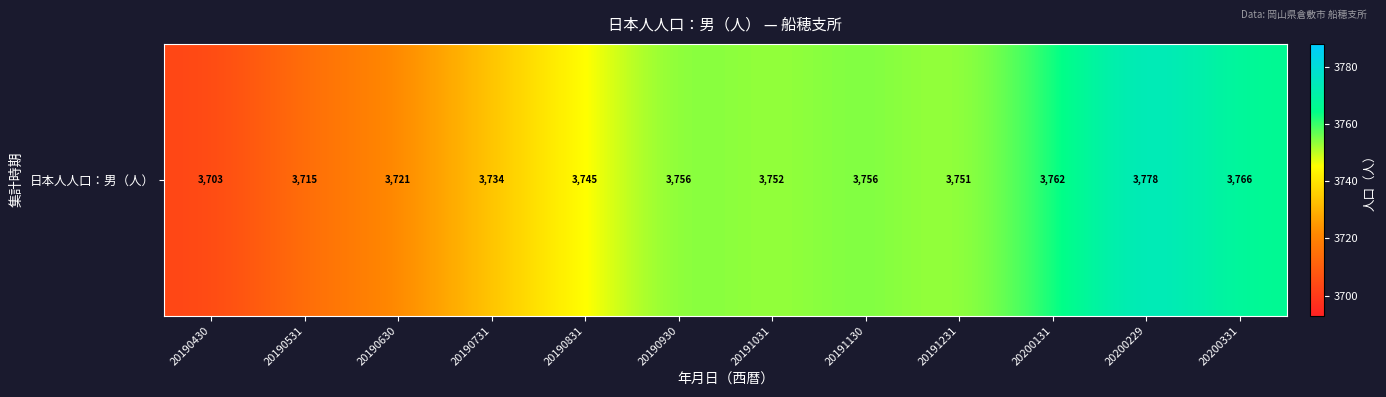

What is the difference between the values at 20190531 and 20191031?

37